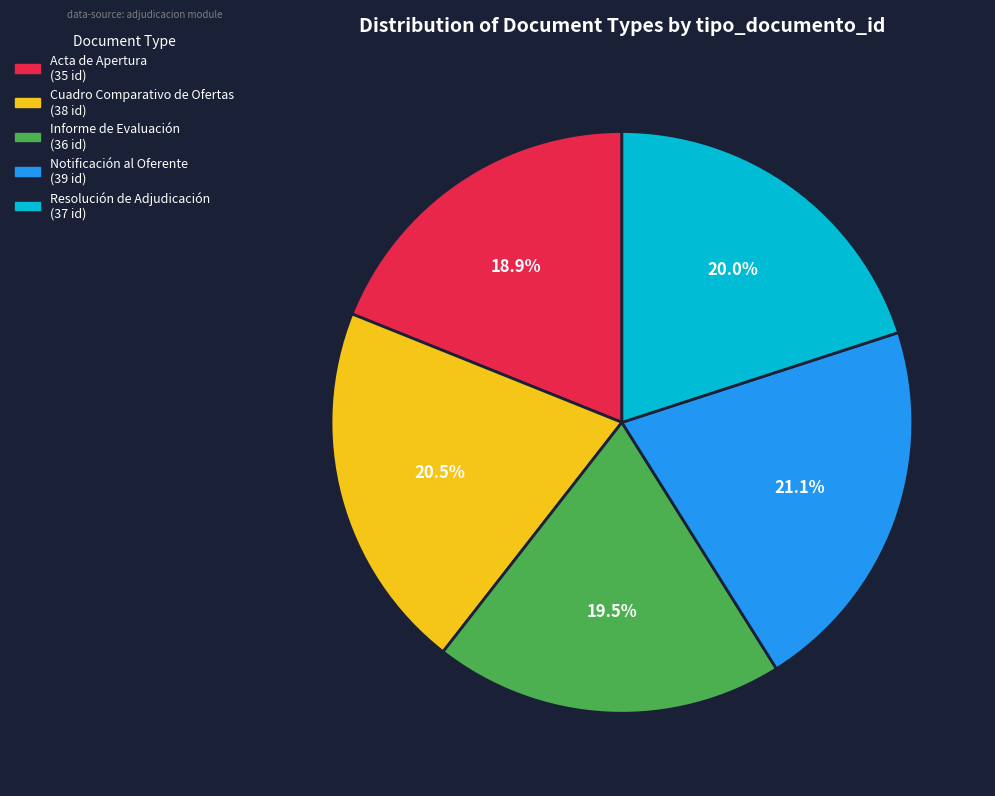

Does Informe de Evaluación represent more than half of the total?

No